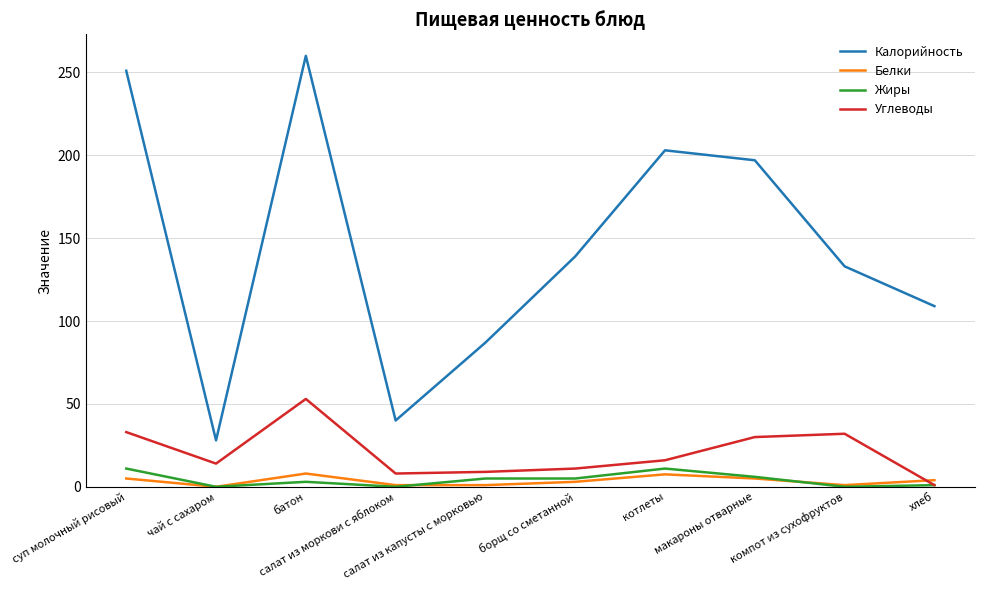

Count the number of data series in this chart.

4